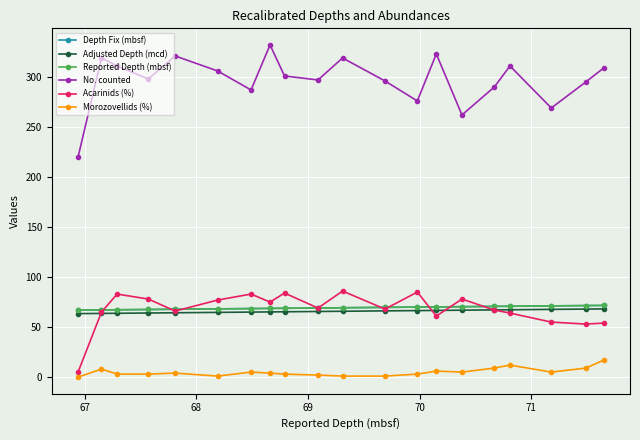

What is the difference between the maximum and minimum values in the Morozovellids (%) series?

17.0